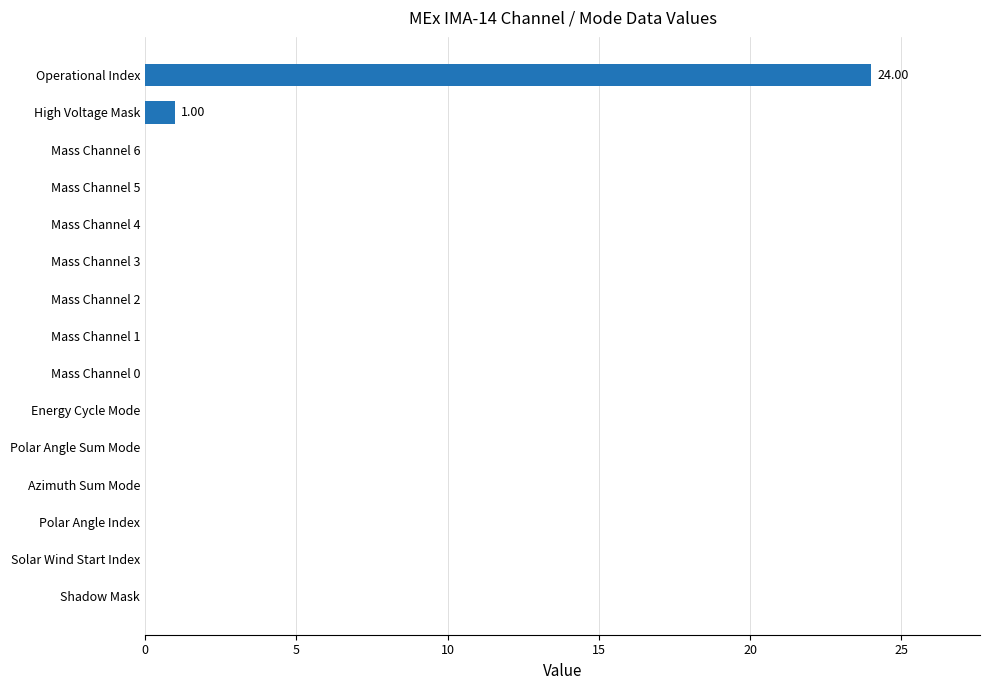

What is the average value?

2